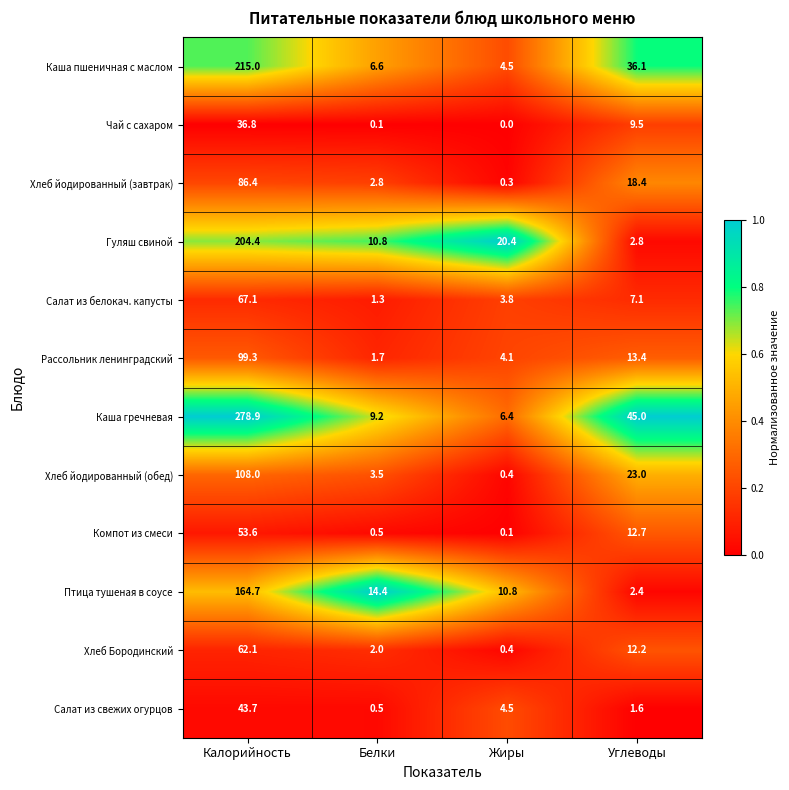

True or false: Чай с сахаром has a value of -25.1 at Жиры.

False